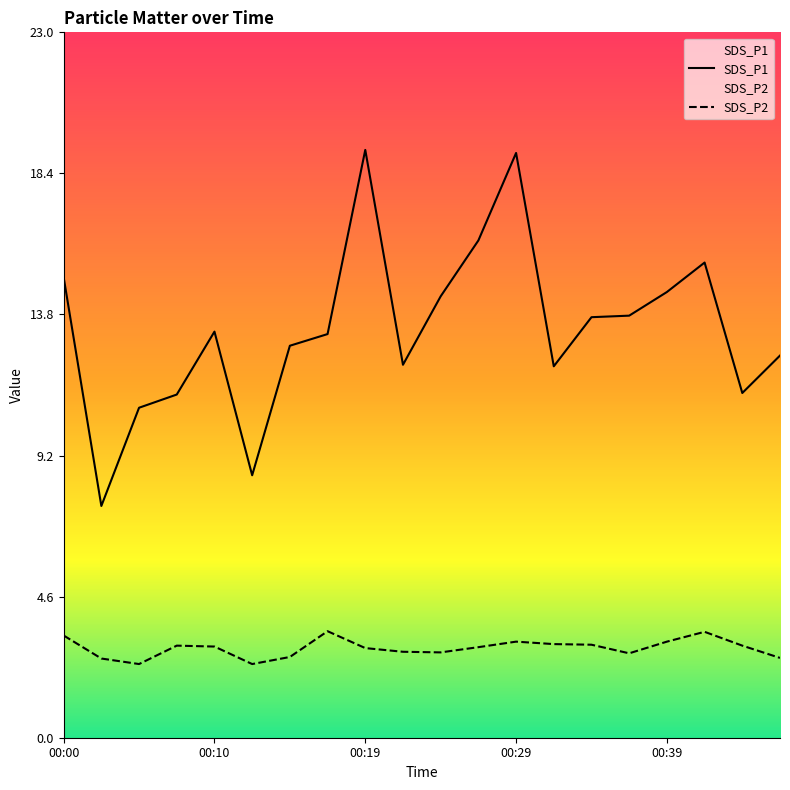

True or false: SDS_P1 and SDS_P2 intersect in this chart.

False